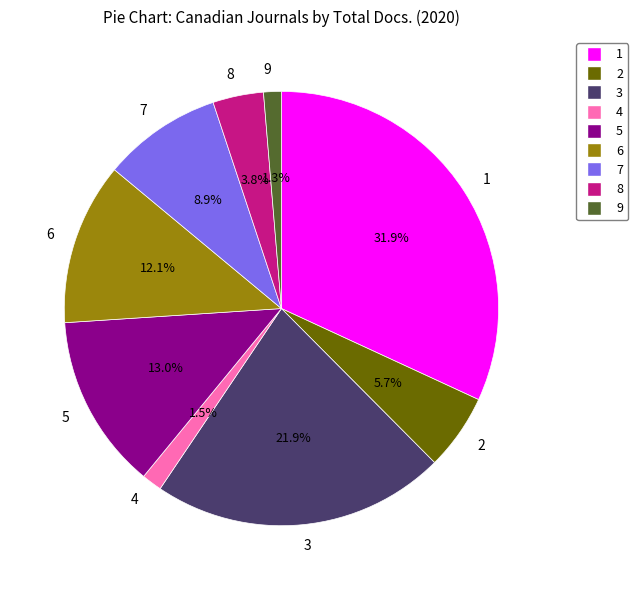

What percentage is NOT represented by 2?

94.3%